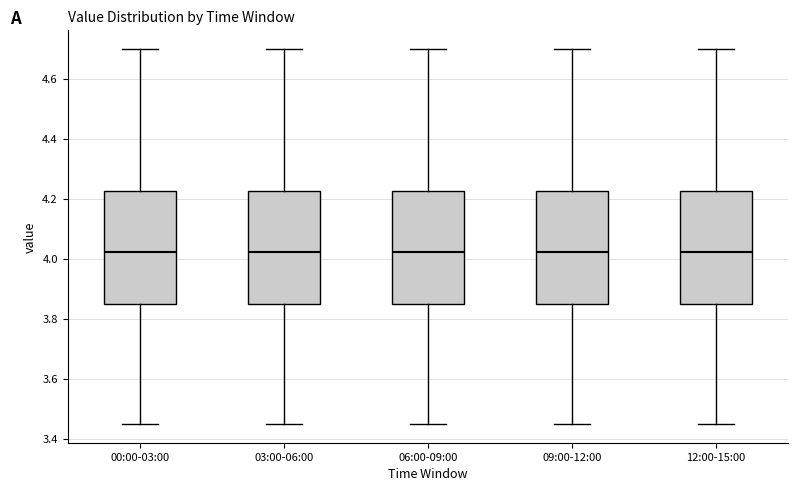

Reading left to right, read every box against the y-axis: the position of its median line, the range the box covers, and the ends of its whiskers. The values are not printed on the chart, so give them approximately, as read against the axis.

00:00-03:00: median 4.02, box 3.86 to 4.22, whiskers 3.46 to 4.70
03:00-06:00: median 4.02, box 3.86 to 4.22, whiskers 3.46 to 4.70
06:00-09:00: median 4.02, box 3.86 to 4.22, whiskers 3.46 to 4.70
09:00-12:00: median 4.02, box 3.86 to 4.22, whiskers 3.46 to 4.70
12:00-15:00: median 4.02, box 3.86 to 4.22, whiskers 3.46 to 4.70